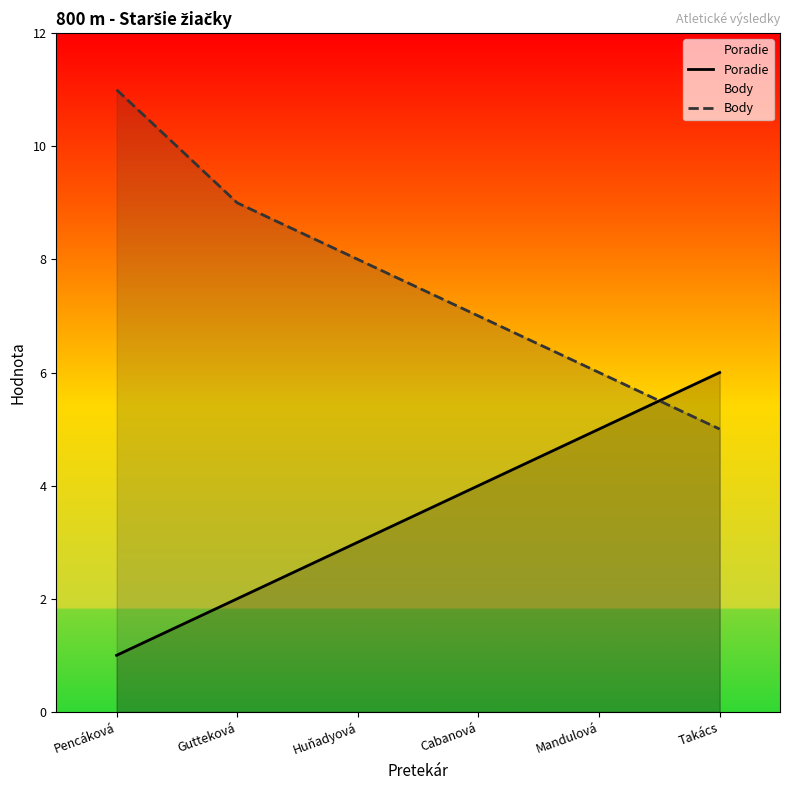

What position from the left is Cabanová?

4